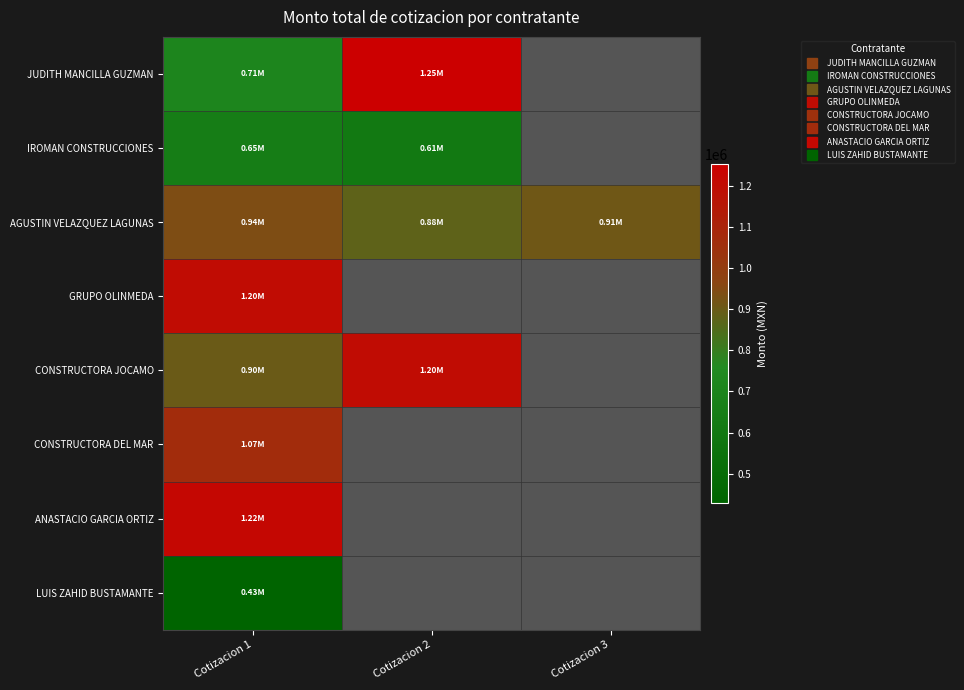

True or false: CONSTRUCTORA DEL MAR has a value of 1067084.9 at Cotizacion 1.

True